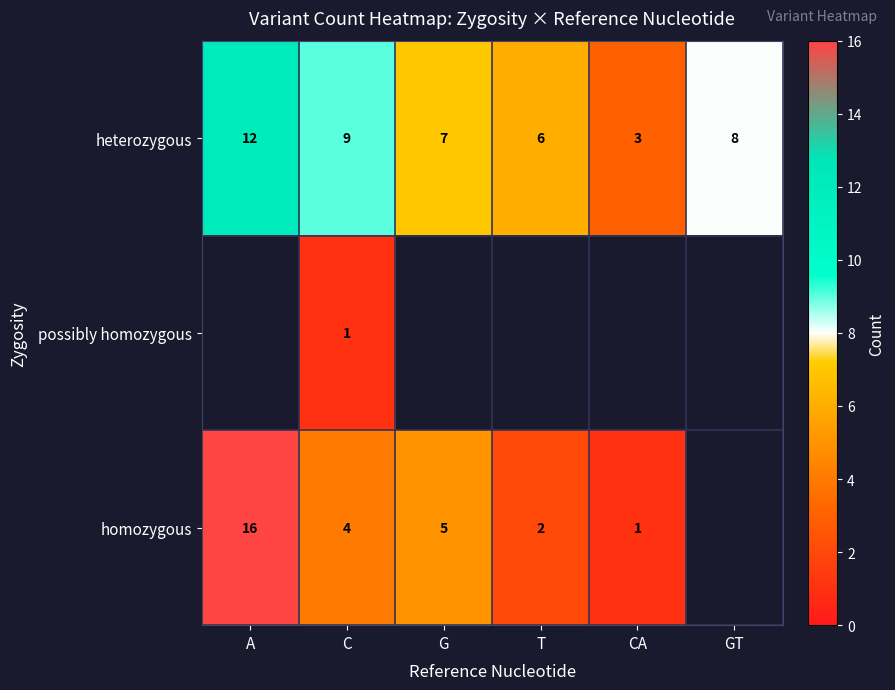

Which label corresponds to the largest value in the chart?

A